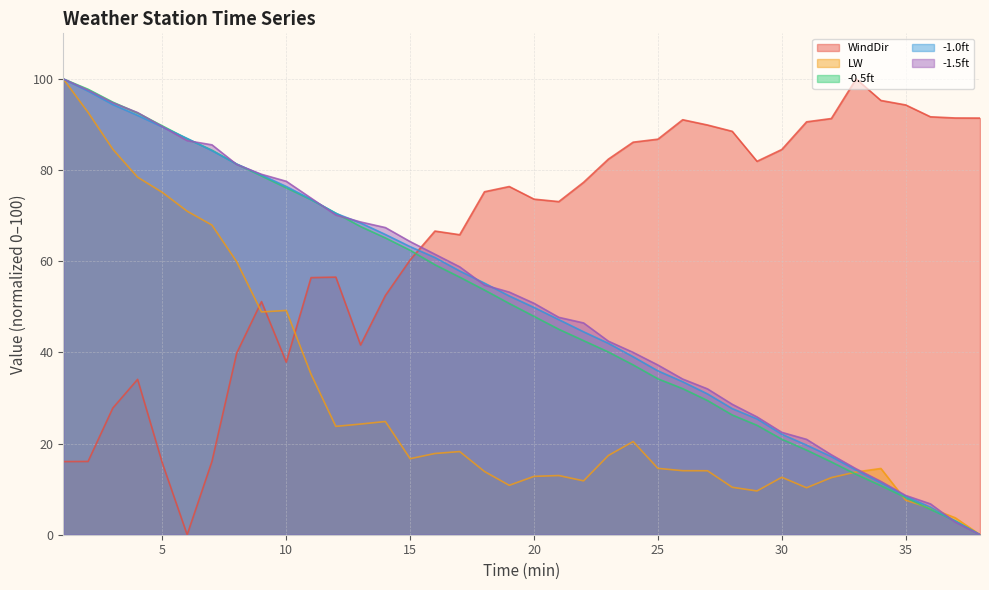

What is the difference between the second highest and minimum values in the -0.5ft series?

97.7